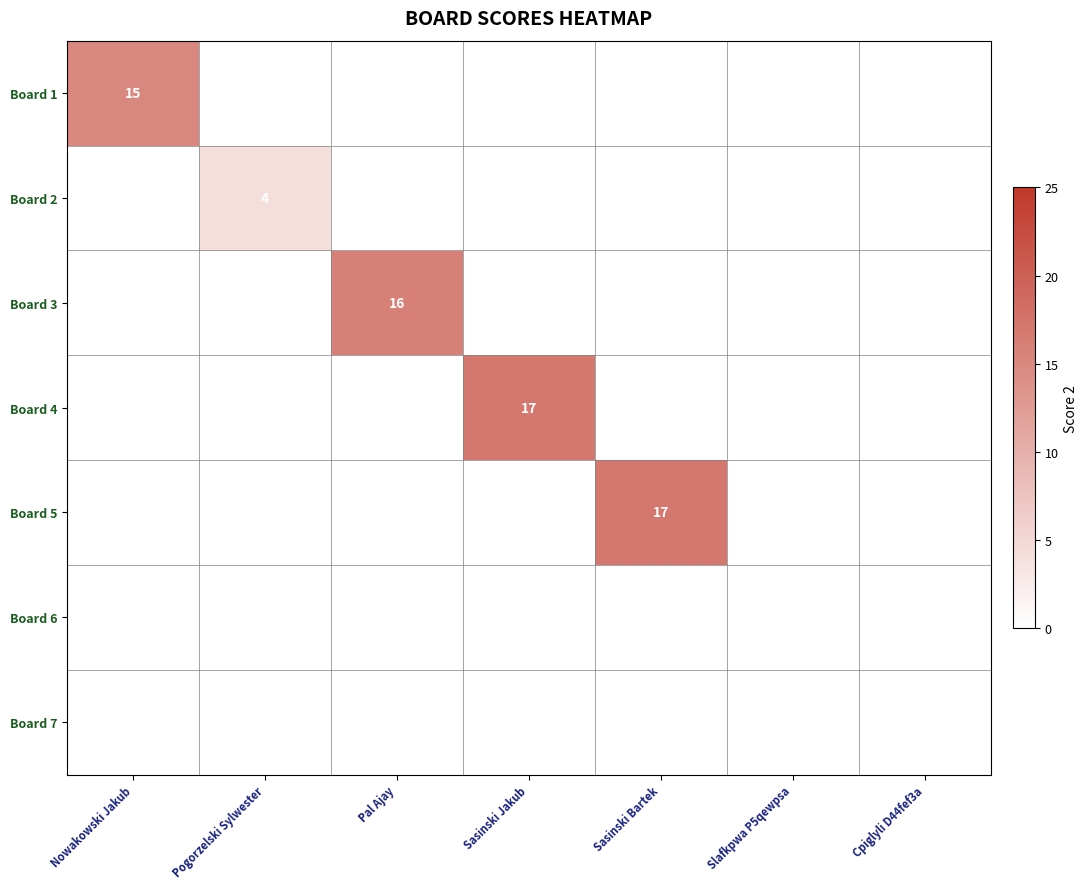

The value of Board 2 at Pogorzelski Sylwester is 7. True or false?

False